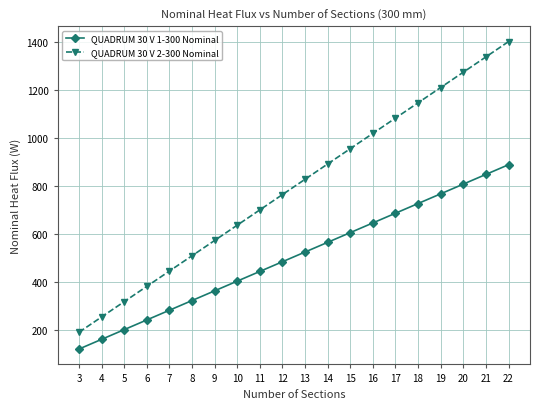

What are all the series names shown in the legend?

QUADRUM 30 V 1-300 Nominal, QUADRUM 30 V 2-300 Nominal